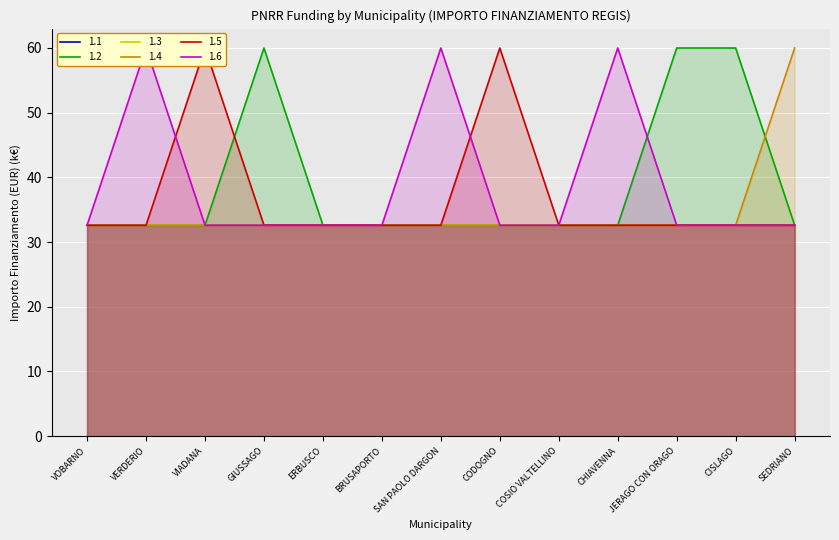

Where is 1.4 nearest to the value 46?

VOBARNO